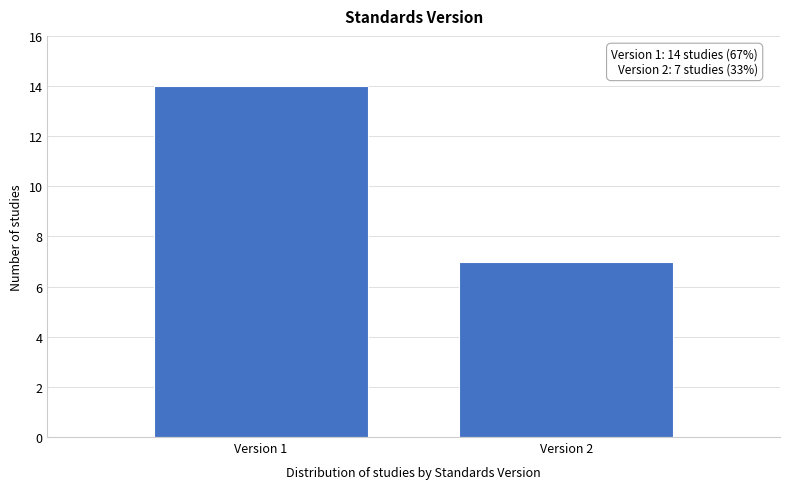

Reading left to right, list all the values displayed in this chart.

Version 1=14	Version 2=7